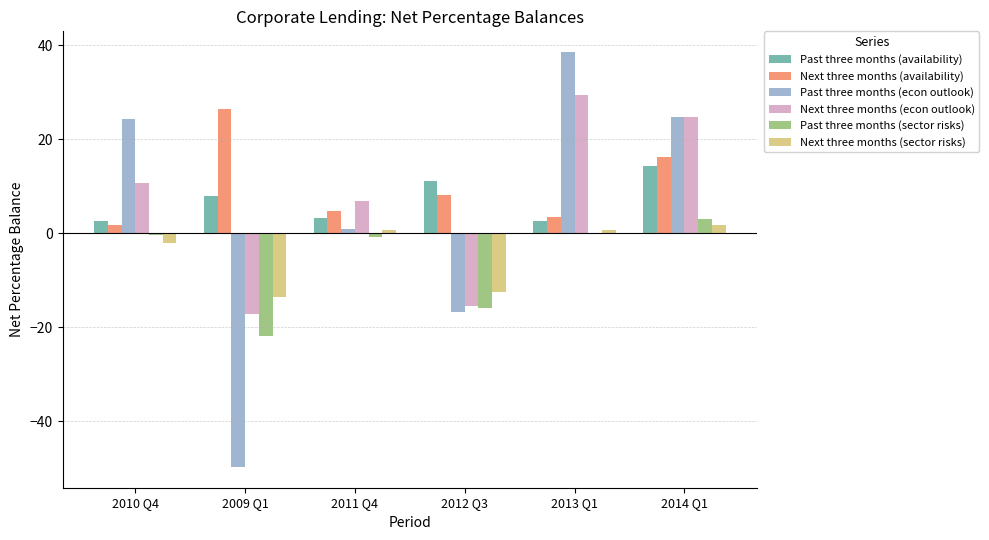

What is the sum of all Next three months (availability) values?

60.5